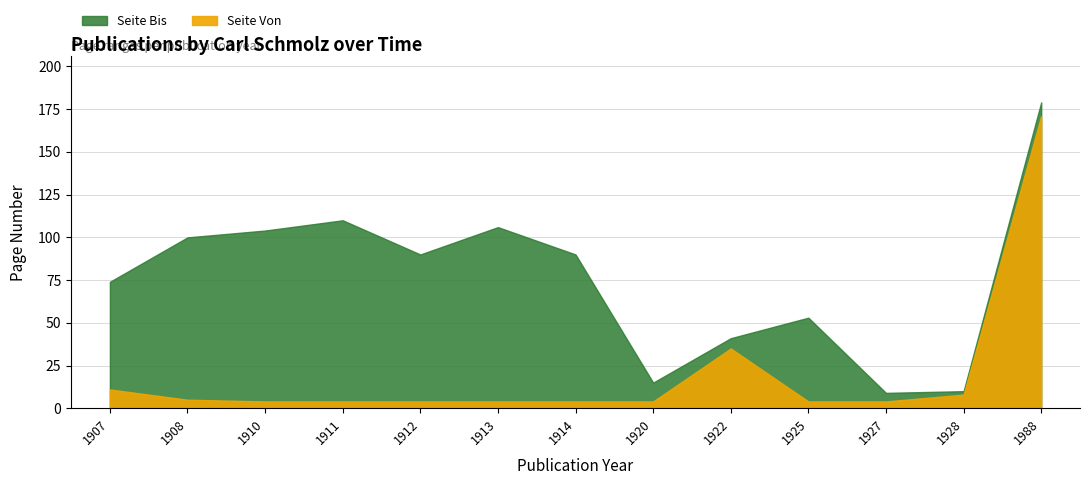

Reading left to right, extract all data points from this chart.

Publikationsjahr: 1907=1907	1908=1908	1910=1910	1911=1911	1912=1912	1913=1913	1914=1914	1920=1920	1922=1922	1925=1925	1927=1927	1928=1928	1988=1988
Seite Von: 1907=11	1908=5	1910=4	1911=4	1912=4	1913=4	1914=4	1920=4	1922=35	1925=4	1927=4	1928=8	1988=171
Seite Bis: 1907=74	1908=100	1910=104	1911=110	1912=90	1913=106	1914=90	1920=15	1922=41	1925=53	1927=9	1928=10	1988=179